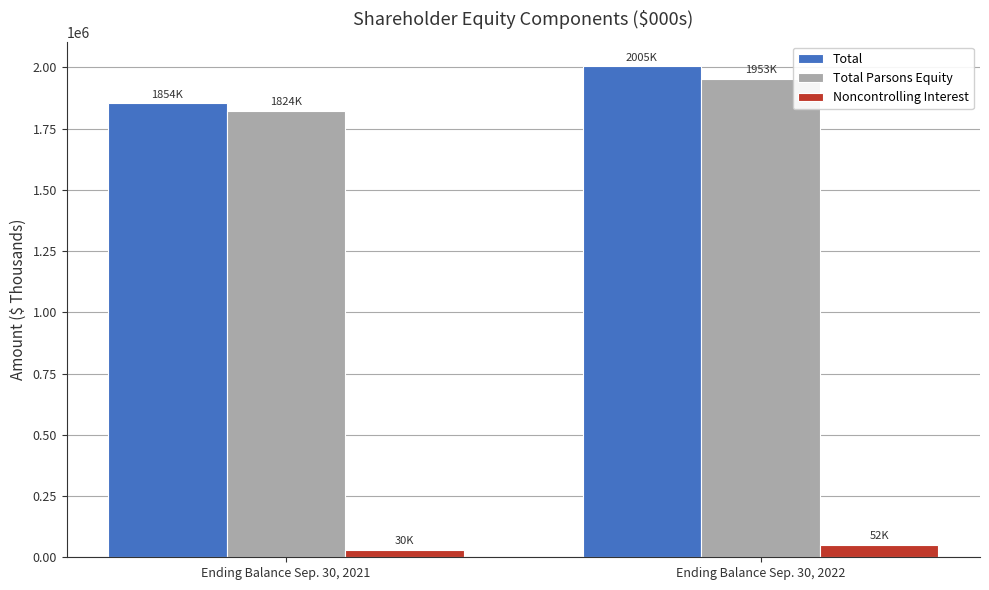

Is the value of Noncontrolling Interest at Ending Balance Sep. 30, 2022 greater than the value of Total at Ending Balance Sep. 30, 2022?

No